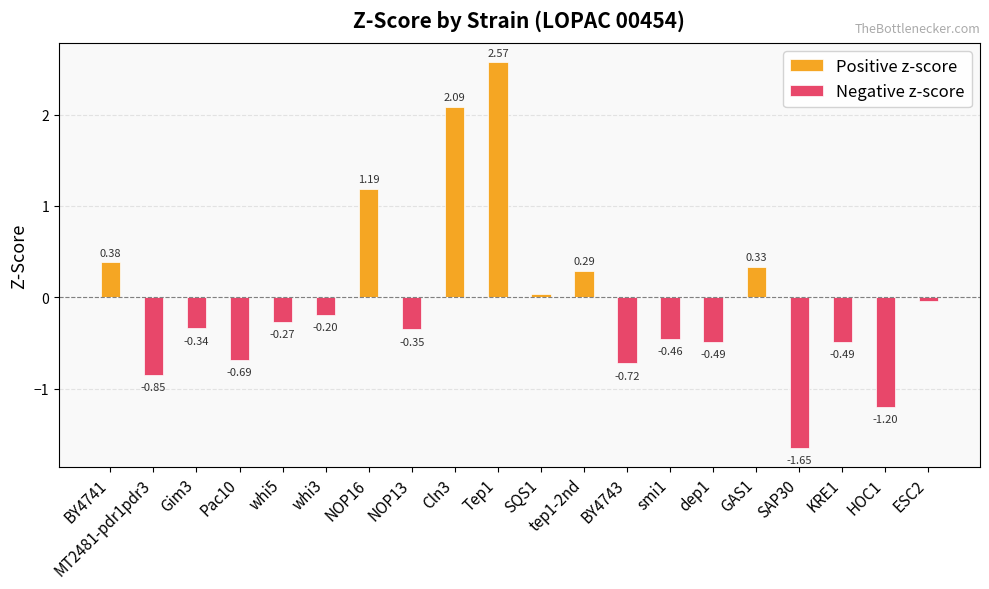

Are the bars grouped side by side (vs. stacked)?

Yes